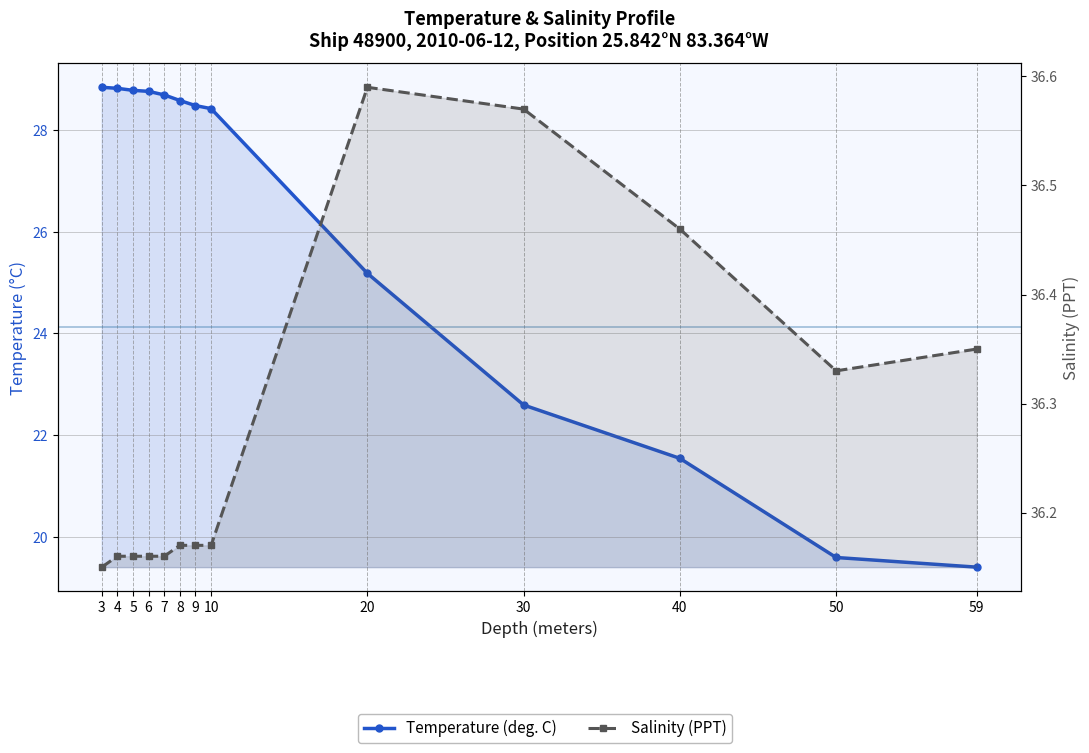

True or false: Salinity (PPT) has a value of 16.0 at 4.

False